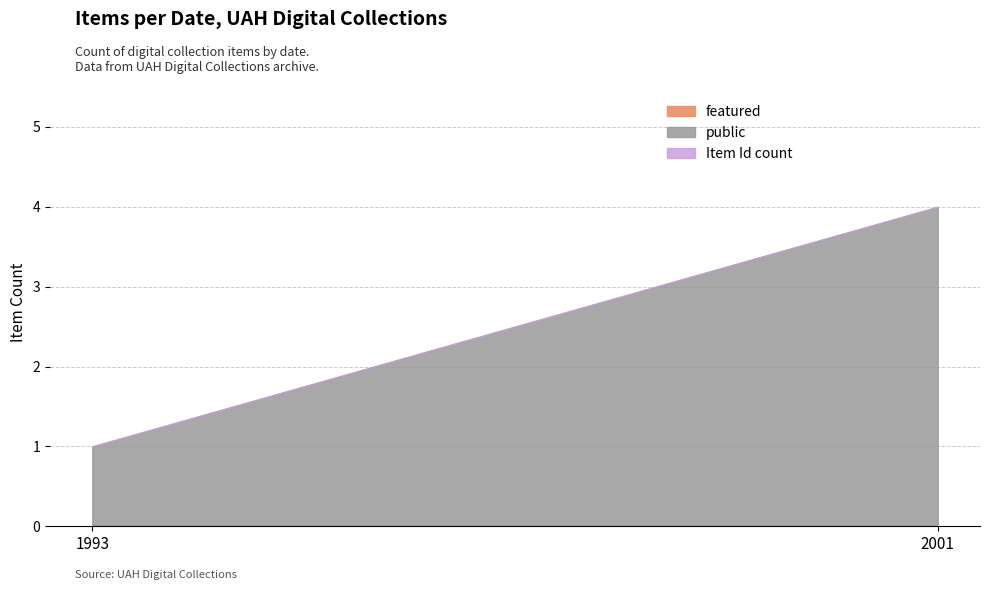

True or false: public has more than 2 interior local peaks.

False